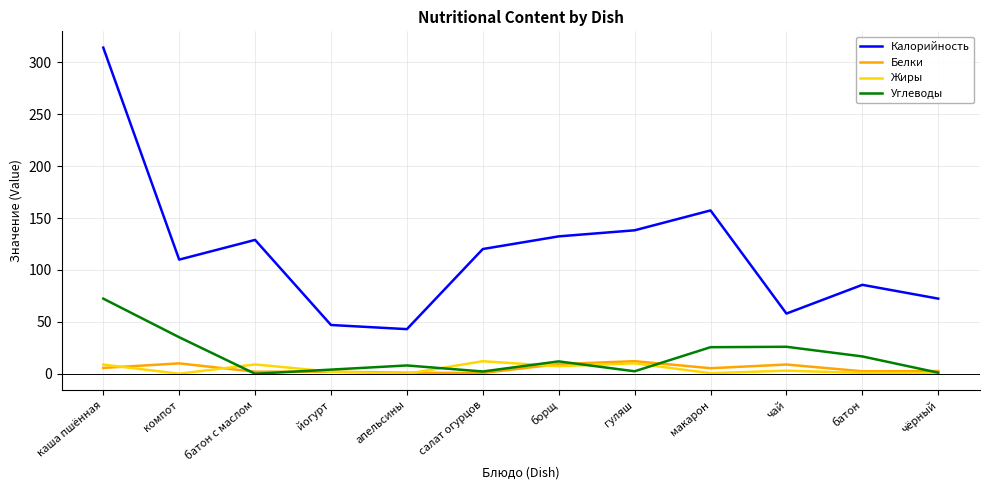

True or false: Углеводы has a value of 72.4 at каша пшённая.

True